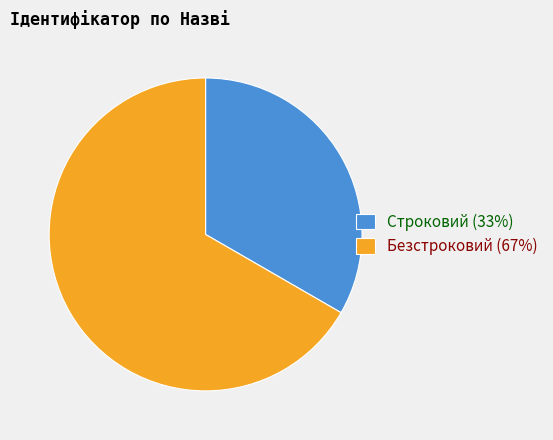

Is the sum of Безстроковий (67%) and Строковий (33%) greater than half?

Yes